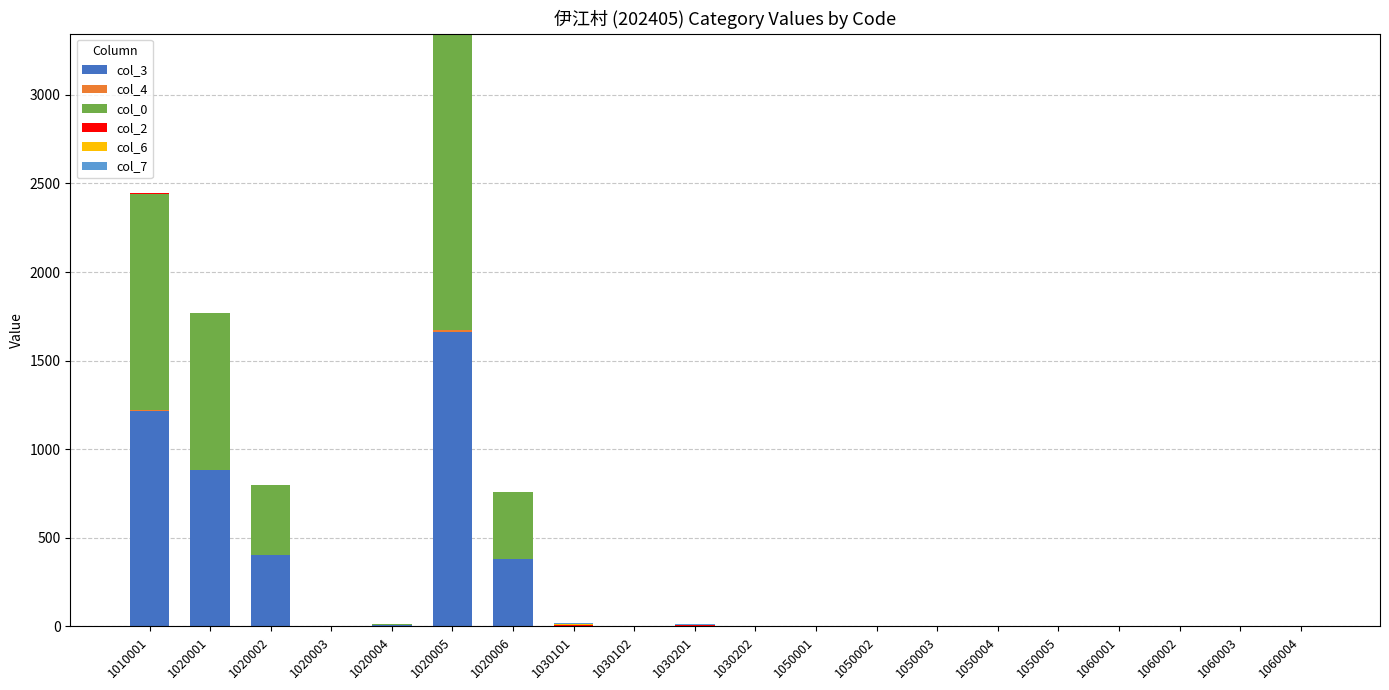

Are the bars horizontal?

No